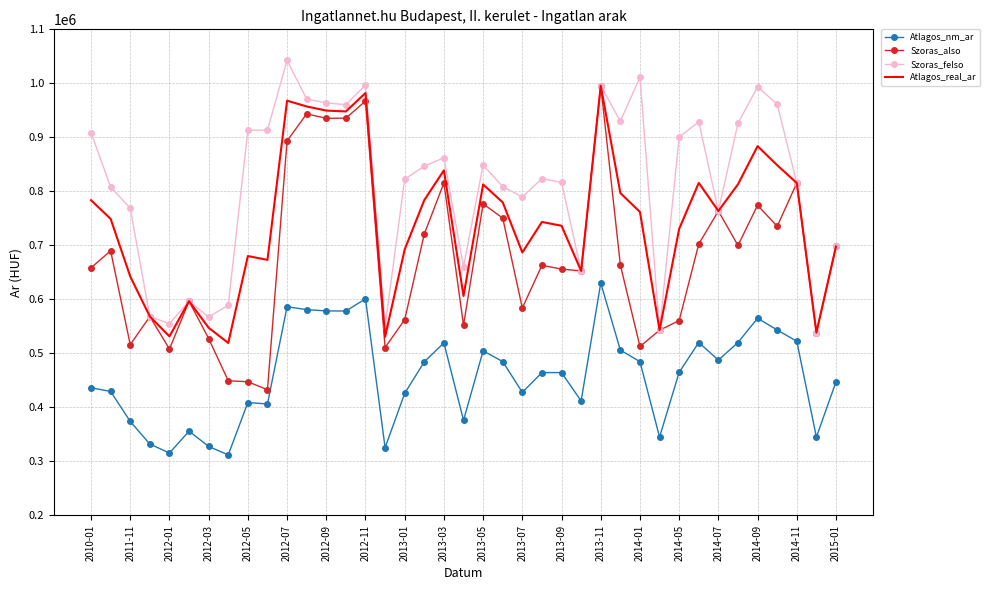

What is the minimum value for Szoras_felso?

538669